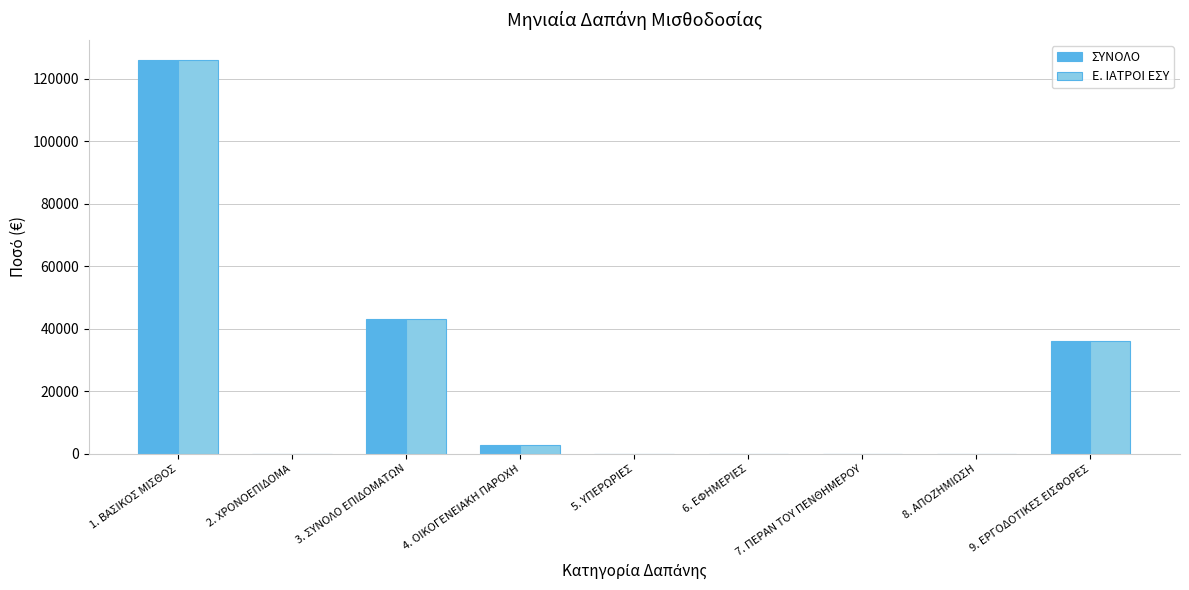

The value of ΣΥΝΟΛΟ at 2. ΧΡΟΝΟΕΠΙΔΟΜΑ is 0.0. True or false?

True